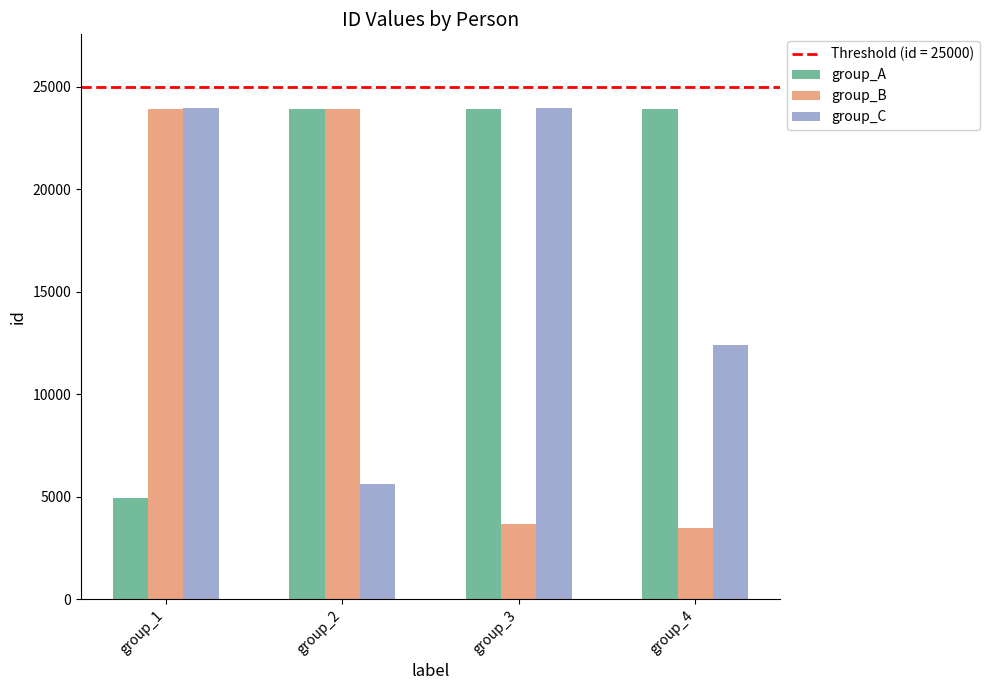

At which label does group_A first exceed 23932?

group_2